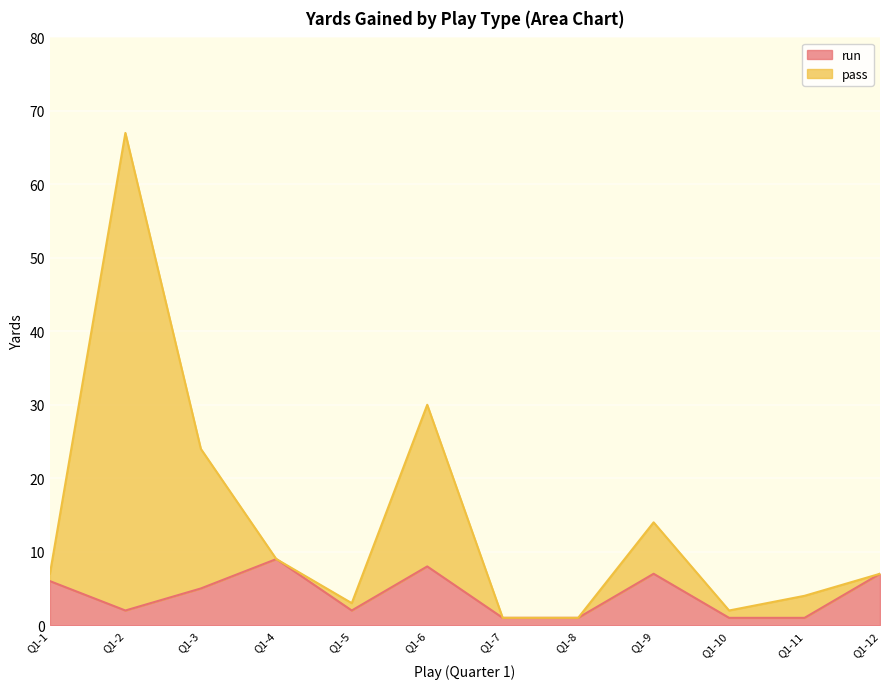

What is the highest value of the run series?

9